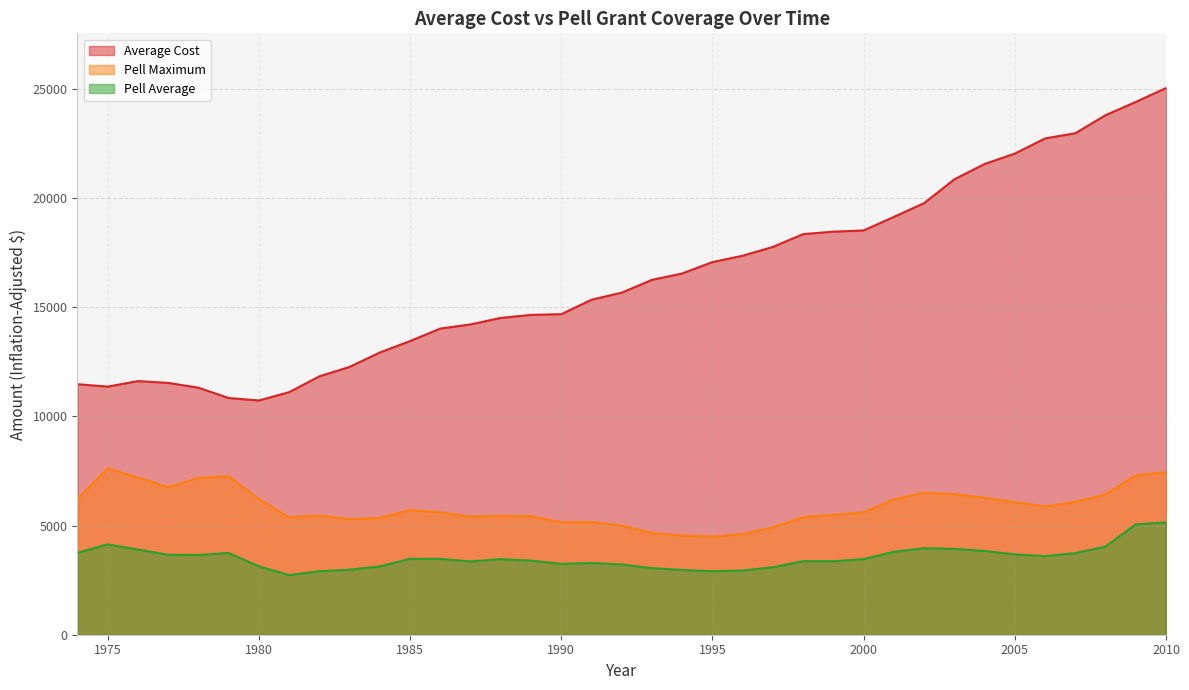

Reading left to right, transcribe all the data shown in this chart.

Average Cost: 1974=11474.9	1975=11365.8	1976=11617.4	1977=11534.8	1978=11316.5	1979=10843.2	1980=10729.0	1981=11111.9	1982=11836.8	1983=12269.8	1984=12928.2	1985=13452.5	1986=14025.3	1987=14214.3	1988=14511.8	1989=14650.2	1990=14684.0	1991=15345.6	1992=15670.1	1993=16255.8	1994=16548.6	1995=17070.1	1996=17361.2	1997=17764.3	1998=18351.3	1999=18463.9	2000=18518.9	2001=19139.4	2002=19770.0	2003=20860.5	2004=21564.0	2005=22038.7	2006=22733.6	2007=22971.4	2008=23796.7	2009=24404.8	2010=25043.5
Pell Maximum: 1974=6233.0	1975=7615.6	1976=7200.7	1977=6761.0	1978=7181.7	1979=7255.9	1980=6215.4	1981=5376.6	1982=5458.8	1983=5288.9	1984=5351.7	1985=5711.7	1986=5607.4	1987=5410.0	1988=5442.4	1989=5428.3	1990=5150.0	1991=5156.9	1992=5006.2	1993=4658.2	1994=4541.9	1995=4493.5	1996=4607.1	1997=4923.2	1998=5386.3	1999=5489.5	2000=5608.4	2001=6196.8	2002=6507.1	2003=6441.6	2004=6274.5	2005=6068.9	2006=5879.2	2007=6083.4	2008=6430.7	2009=7298.1	2010=7448.7
Pell Average: 1974=3751.8	1975=4139.0	1976=3903.6	1977=3660.6	1978=3653.7	1979=3744.1	1980=3130.9	1981=2733.0	1982=2909.8	1983=2978.9	1984=3130.3	1985=3477.6	1986=3473.9	1987=3356.5	1988=3461.9	1989=3394.3	1990=3245.6	1991=3287.4	1992=3219.0	1993=3049.2	1994=2965.9	1995=2909.2	1996=2941.1	1997=3092.6	1998=3368.4	1999=3364.4	2000=3467.6	2001=3797.3	2002=3963.2	2003=3932.6	2004=3837.8	2005=3680.5	2006=3602.4	2007=3737.2	2008=4038.3	2009=5054.8	2010=5144.1